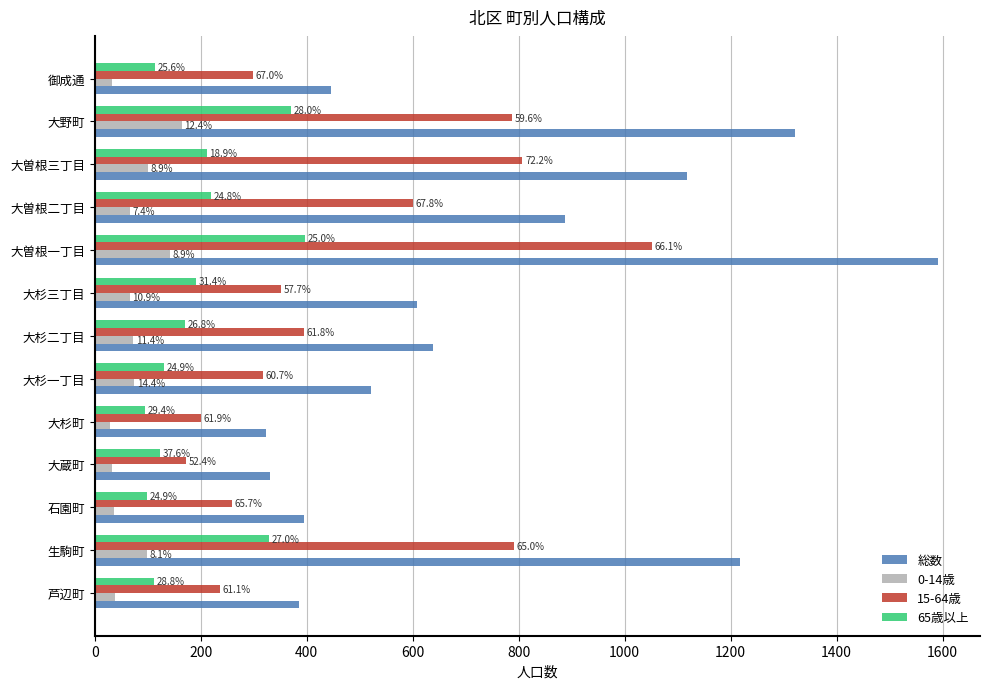

What are all the series names shown in the legend?

総数, 0-14歳, 15-64歳, 65歳以上